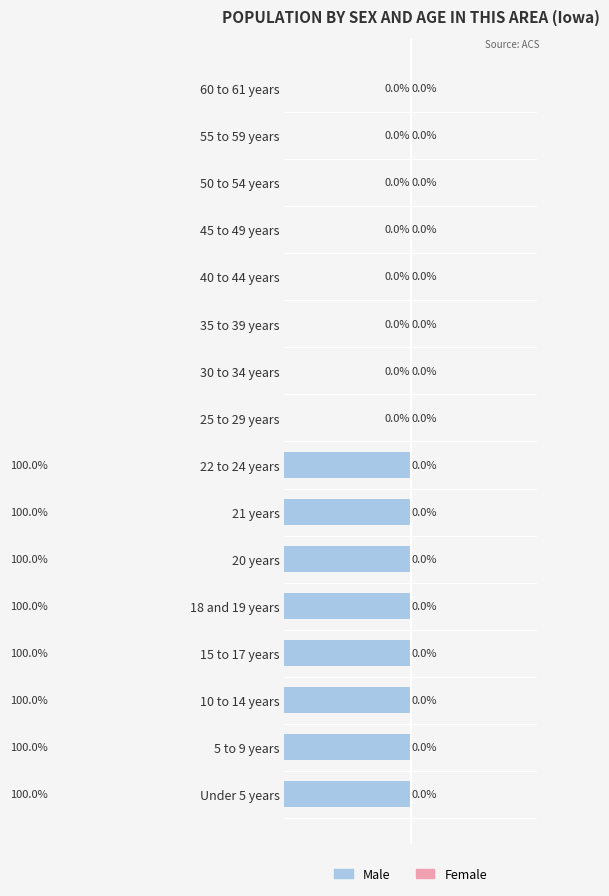

What are all the series names shown in the legend?

Male, Female